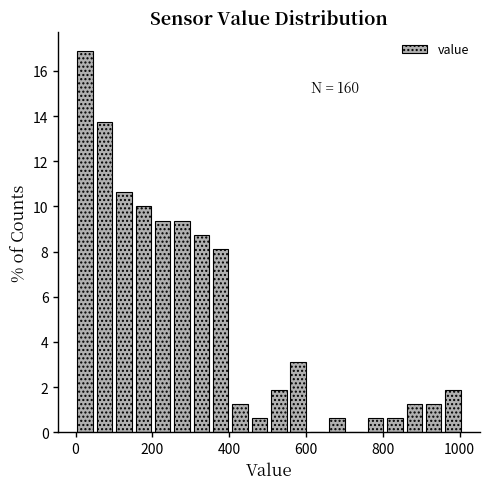

Read against the x-axis, roughly where is the centre of the tallest bar?

20